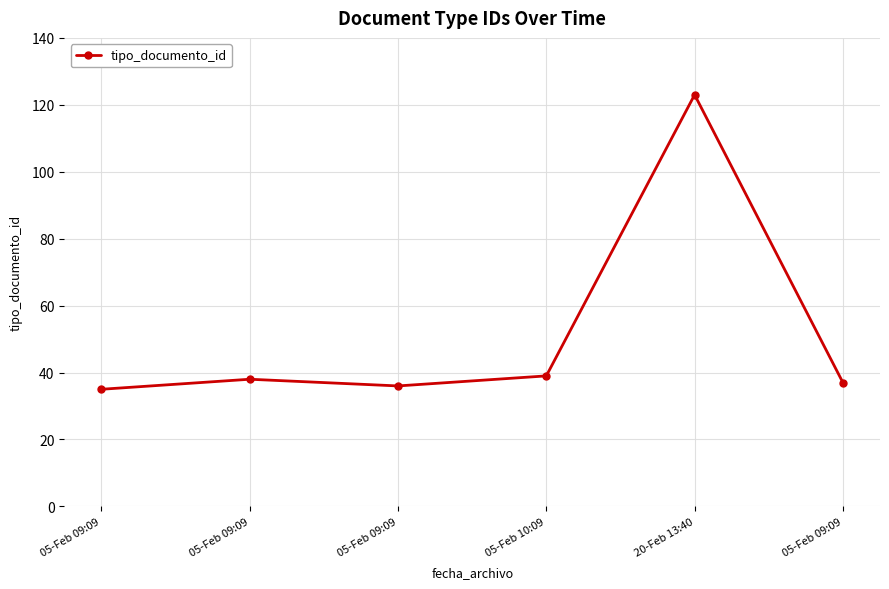

Reading right to left, transcribe all the data shown in this chart.

37	123	39	36	38	35